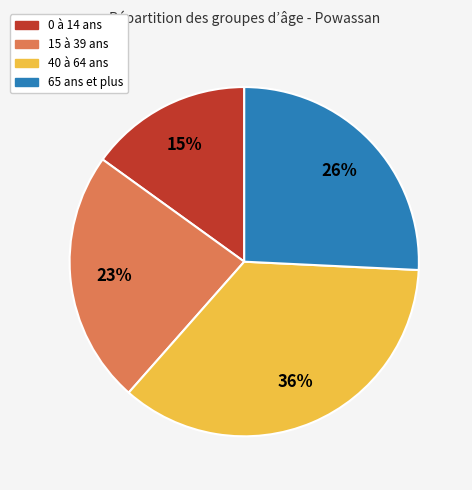

To the nearest percent, what portion does 65 ans et plus represent?

26%